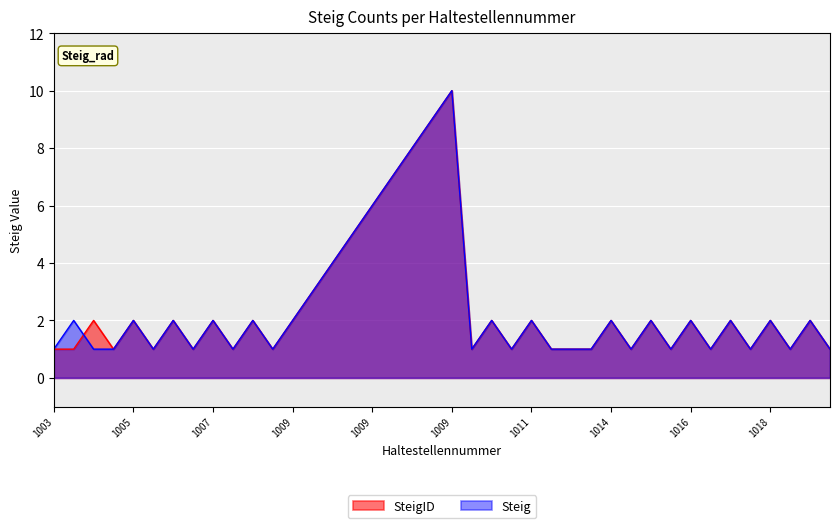

At which label is Steig closest to 5?

1009